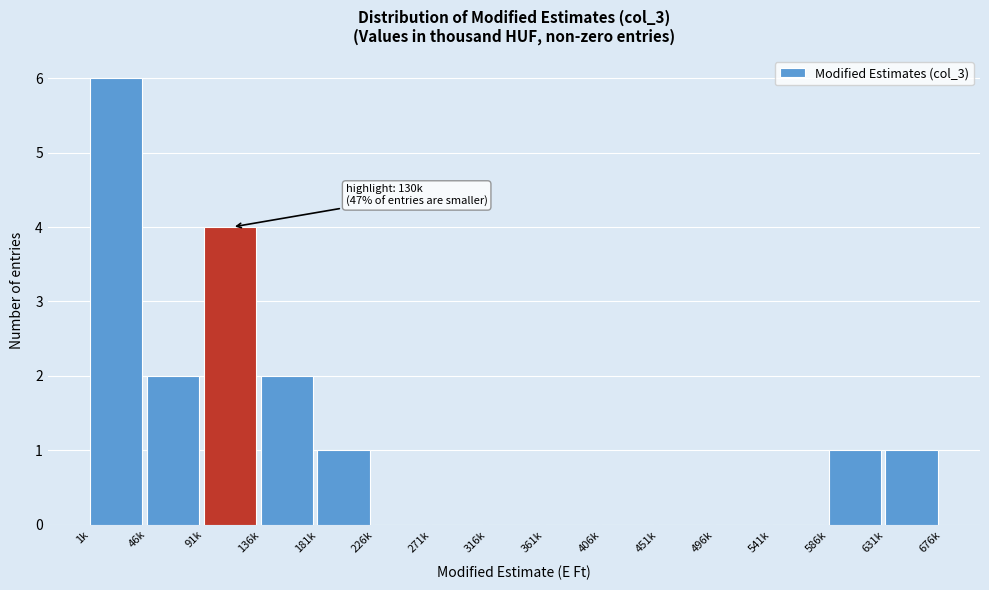

Reading left to right, what are all the values shown in this chart?

1k=6	46k=2	91k=4	136k=2	181k=1	226k=0	271k=0	316k=0	361k=0	406k=0	451k=0	496k=0	541k=0	586k=1	631k=1